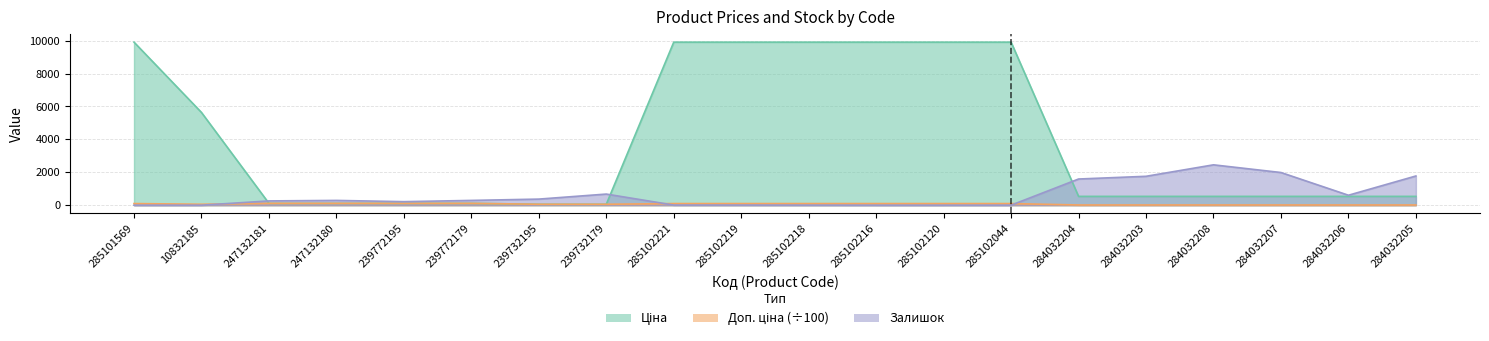

At 284032205, list the series in order from largest to smallest.

Залишок, Ціна, Доп. ціна